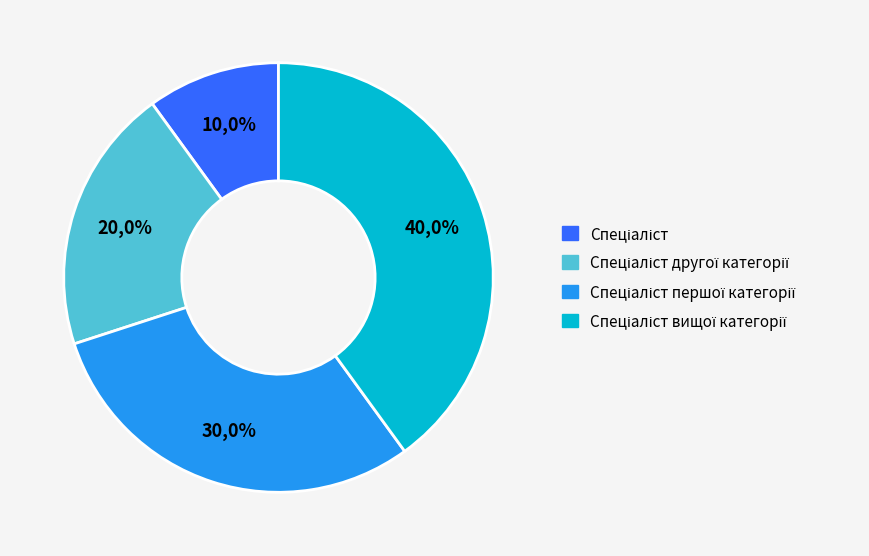

To the nearest percent, what is the difference between the Спеціаліст першої категорії and Спеціаліст slice percentages?

20%